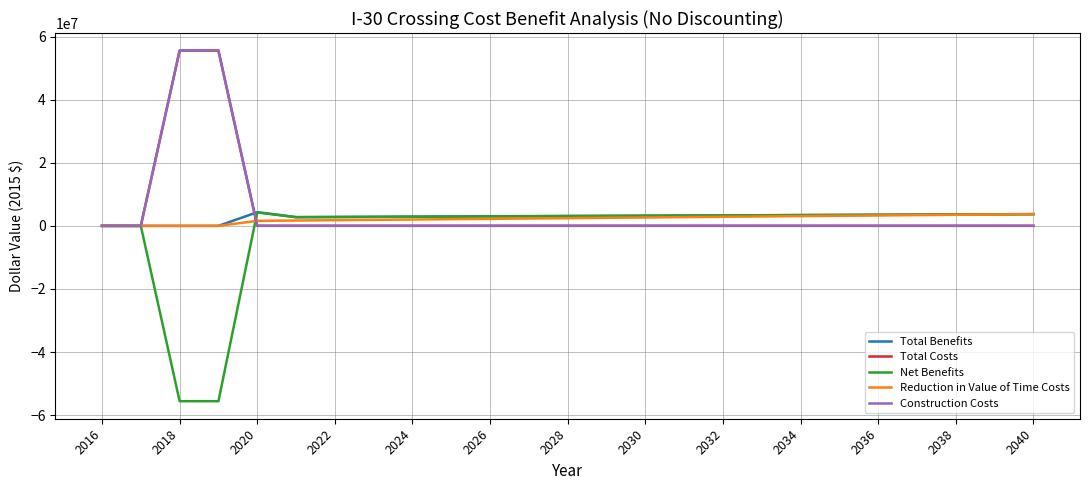

What is the maximum value for Construction Costs?

55567178.0